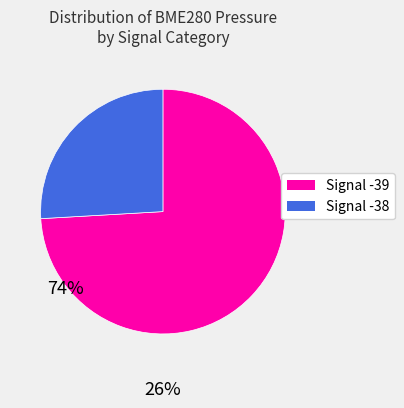

Does any single category account for the majority?

Yes